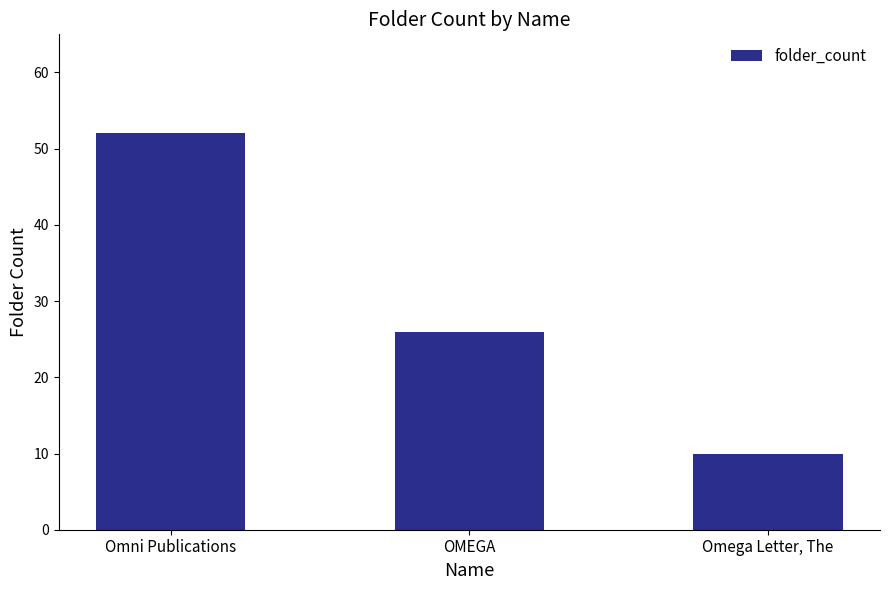

What is the smallest value displayed?

10